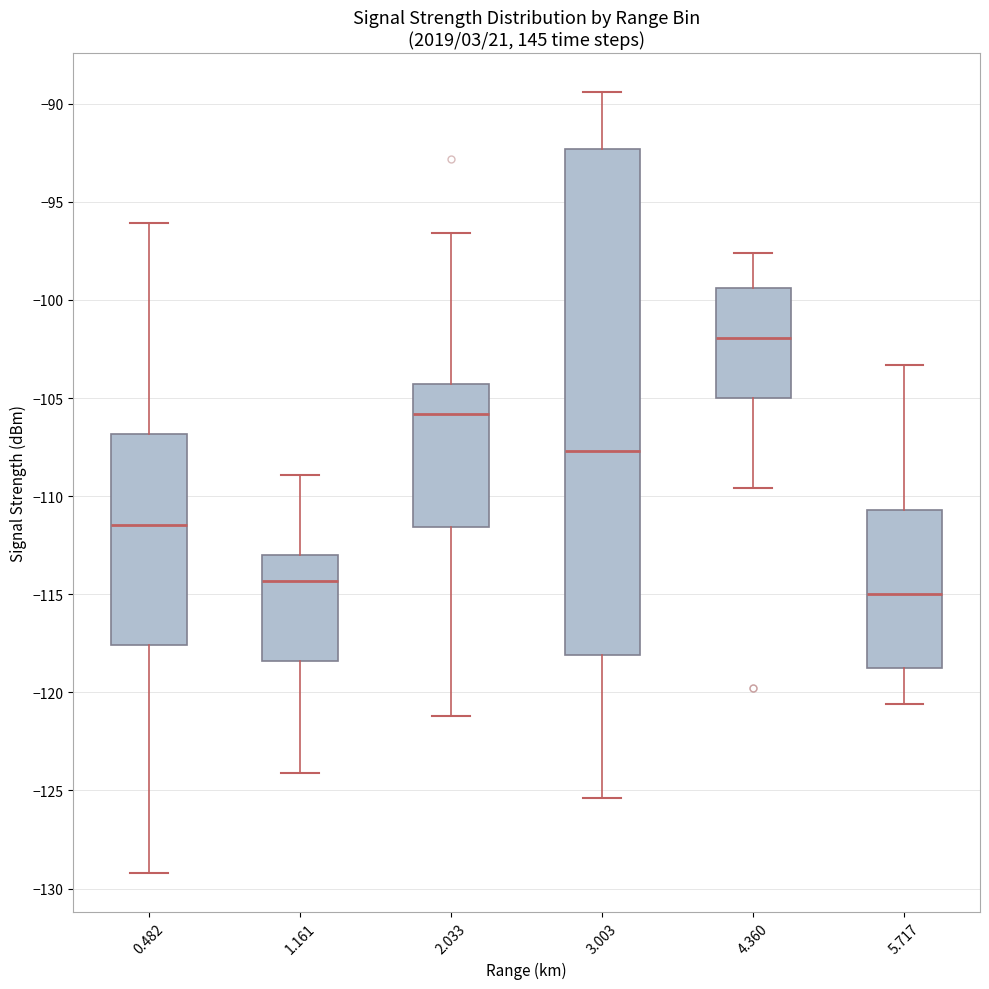

Where does the median line of the box at x = 2.033 sit on the y-axis? The values are not printed on the chart, so give them approximately, as read against the axis.

-106.0